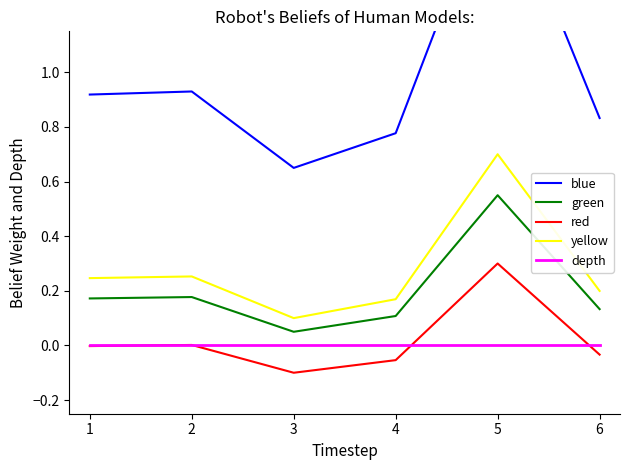

True or false: depth and green intersect in this chart.

False